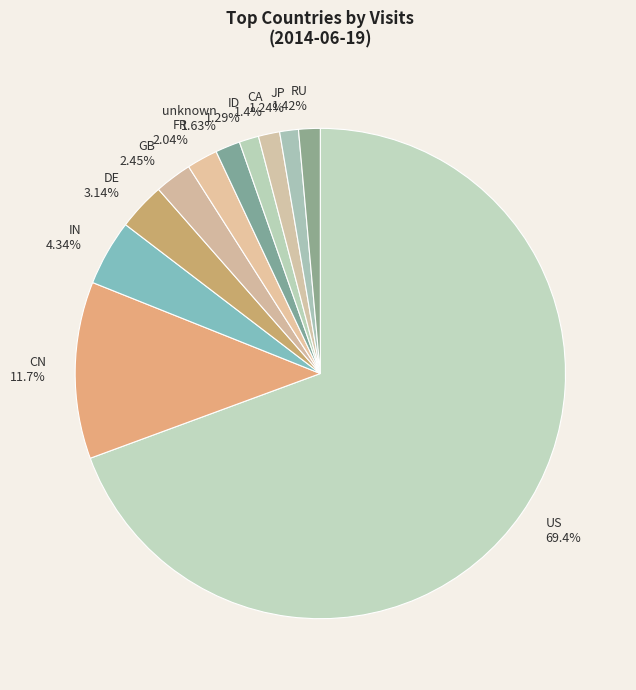

How many segments does this pie chart have?

11